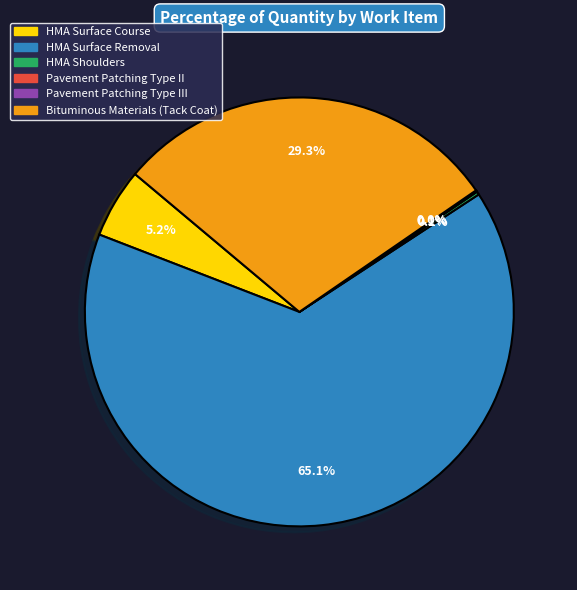

Is there a majority slice in this chart?

Yes